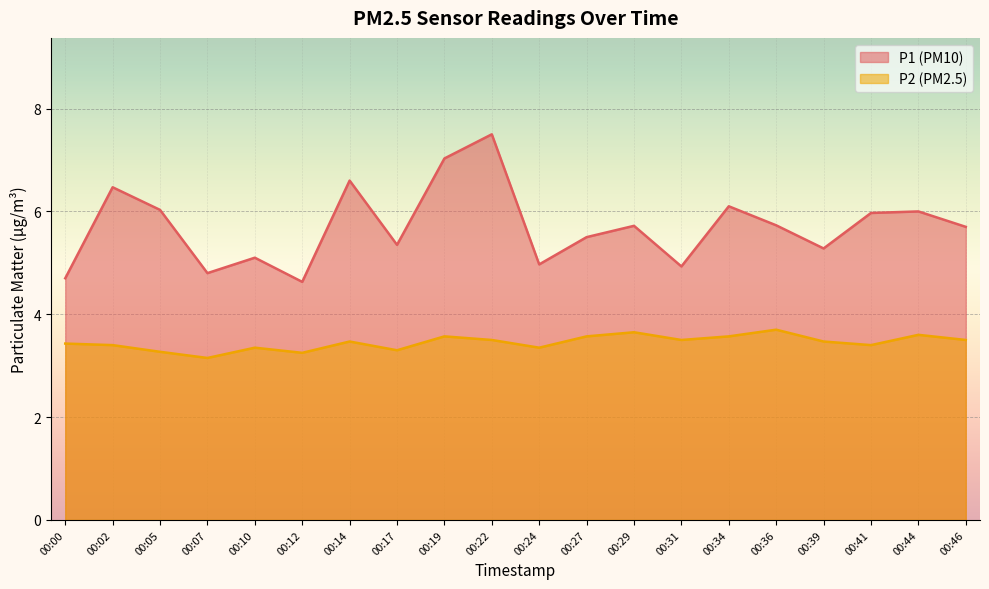

At how many categories does at least one series exceed 6?

6